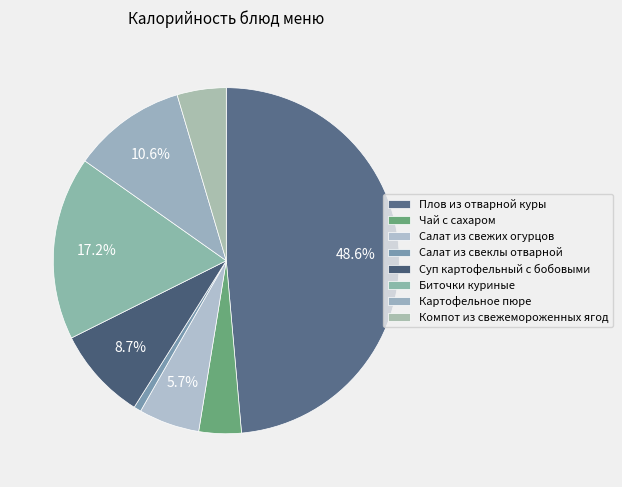

True or false: Суп картофельный с бобовыми accounts for 9% of the total.

True